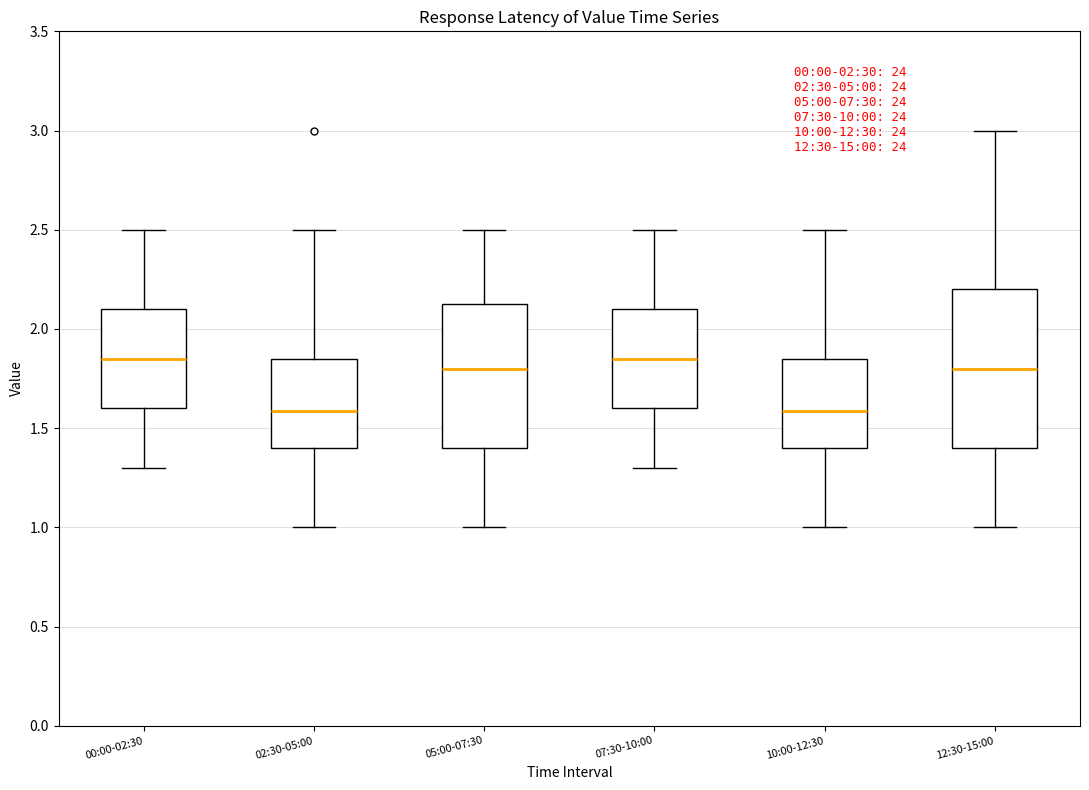

Where does the upper whisker of the box for 12:30-15:00 end on the y-axis? The values are not printed on the chart, so give them approximately, as read against the axis.

3.00